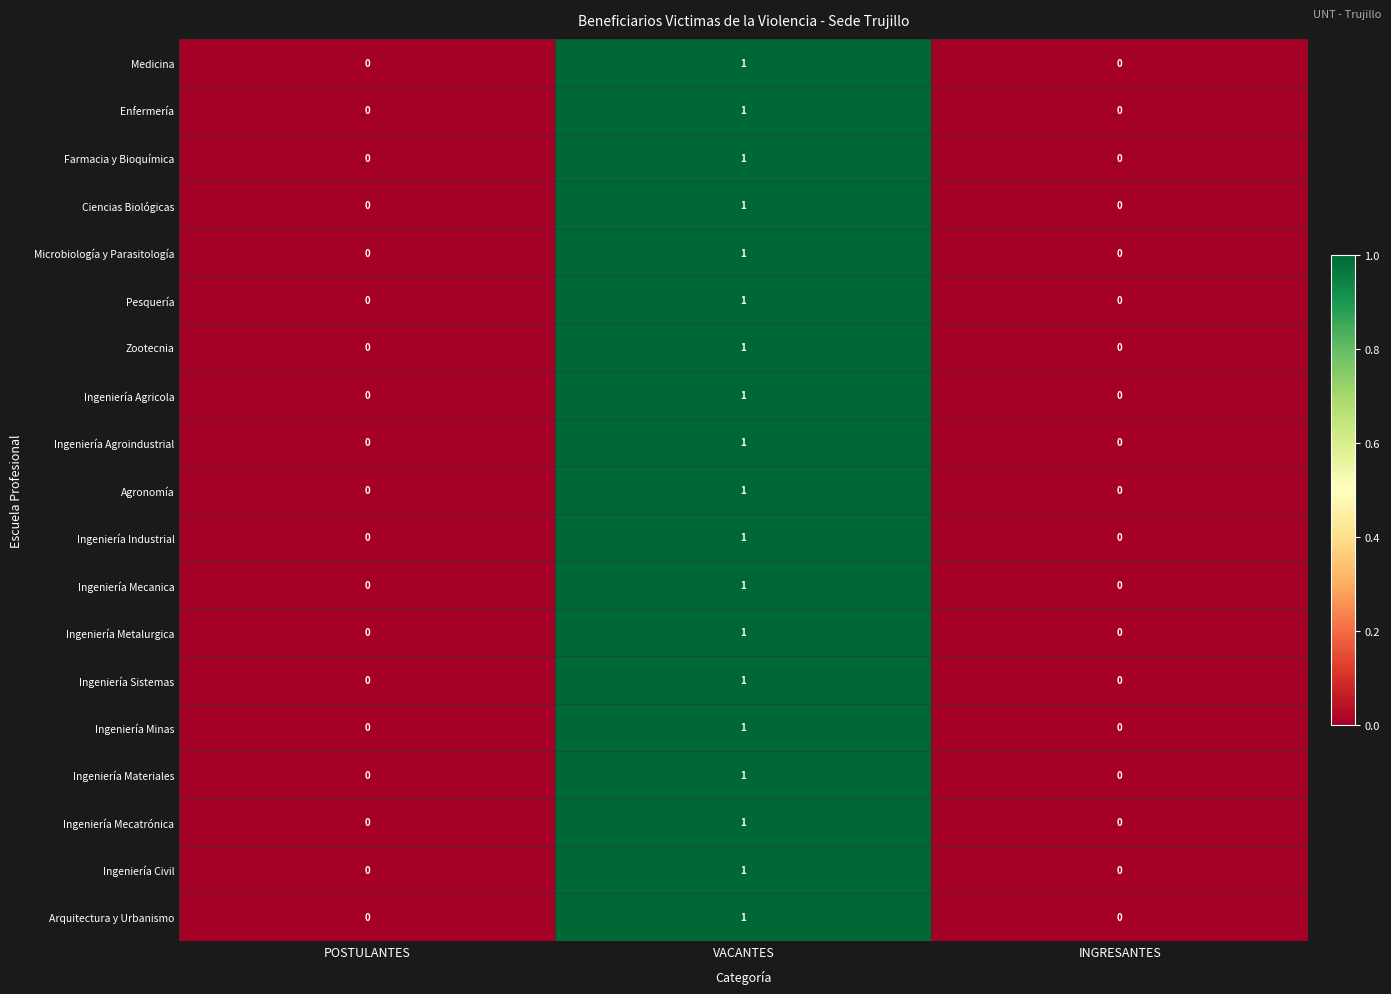

Is it true that Ingeniería Industrial equals 0 at POSTULANTES?

True